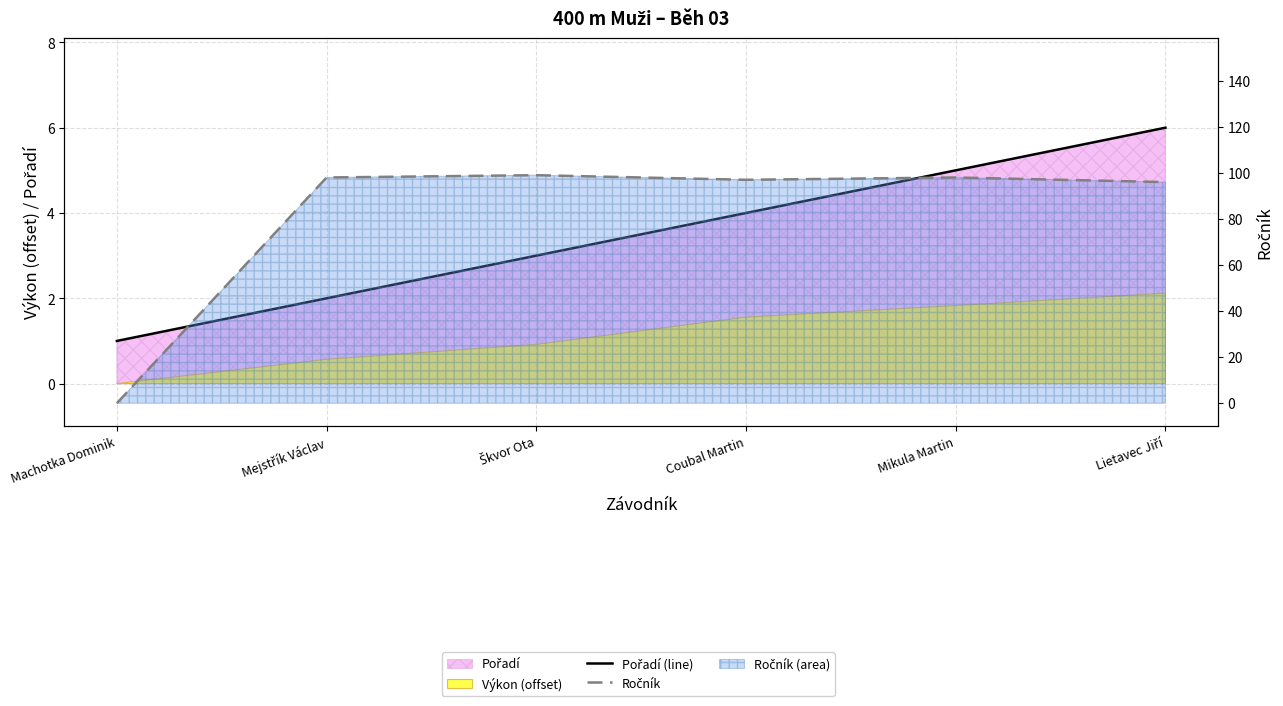

What is the label of the 2nd point from the right?

Mikula Martin